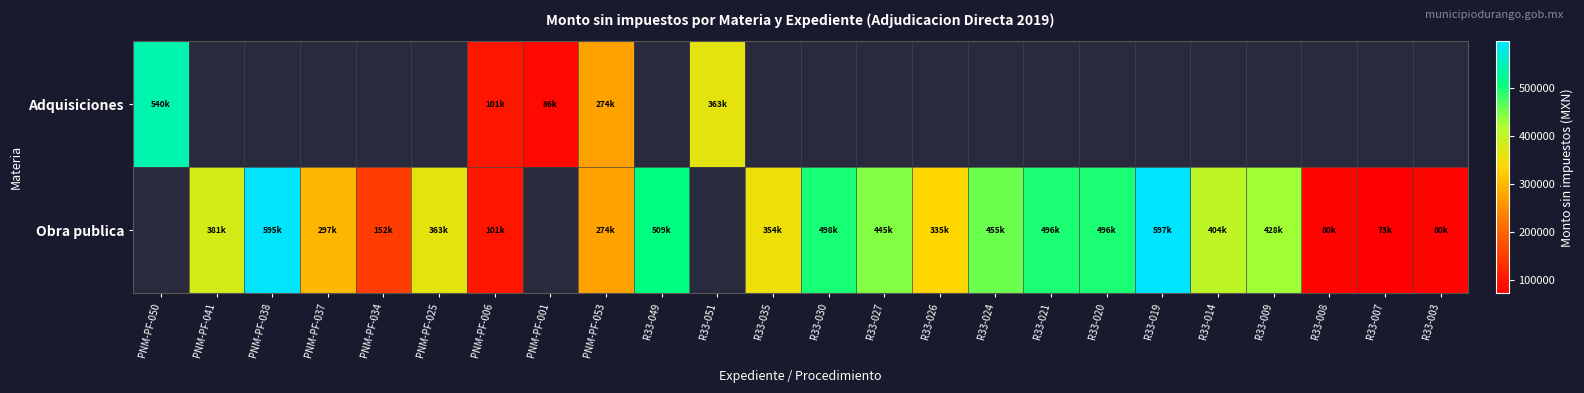

Count the number of data series in this chart.

2